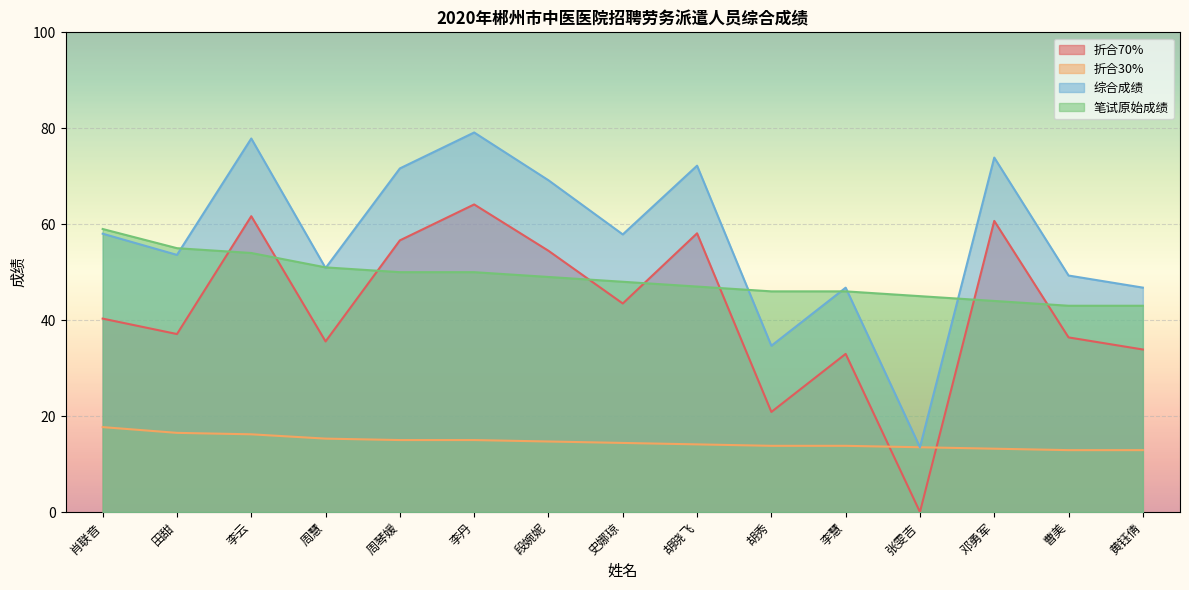

True or false: 折合70% has more than 0 points higher than both neighbors.

True